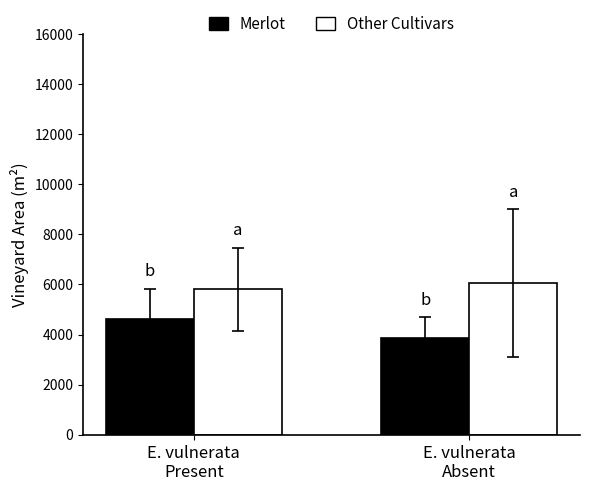

Read the Merlot value at E. vulnerata
Present.

4639.4